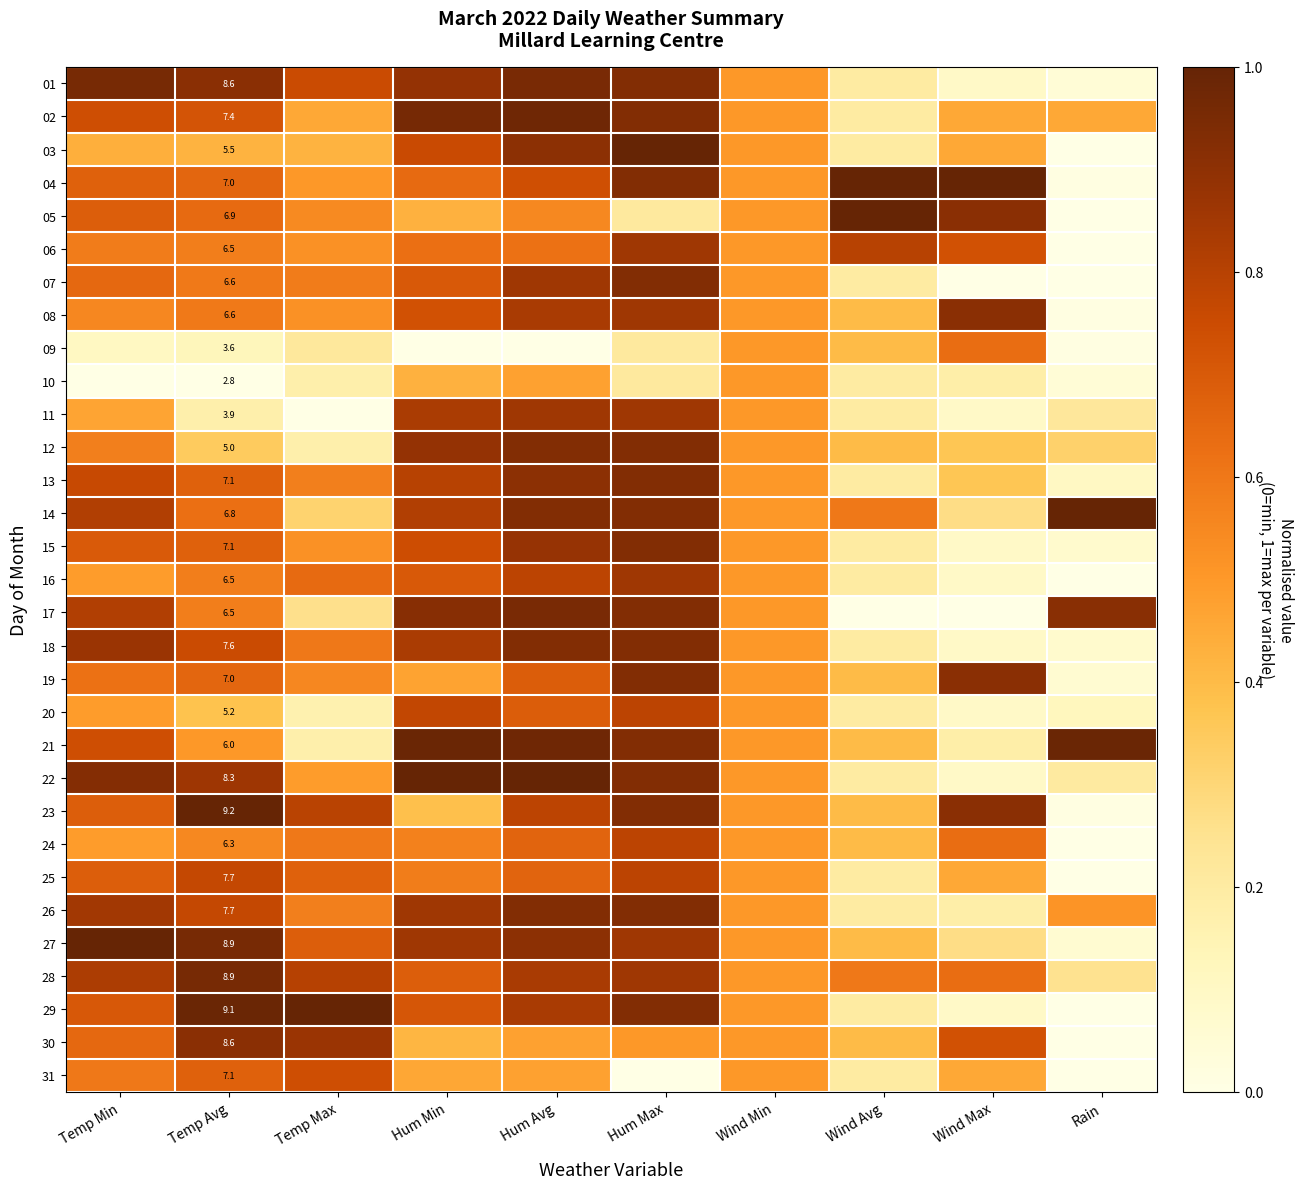

How many categories are shown in the chart?

10